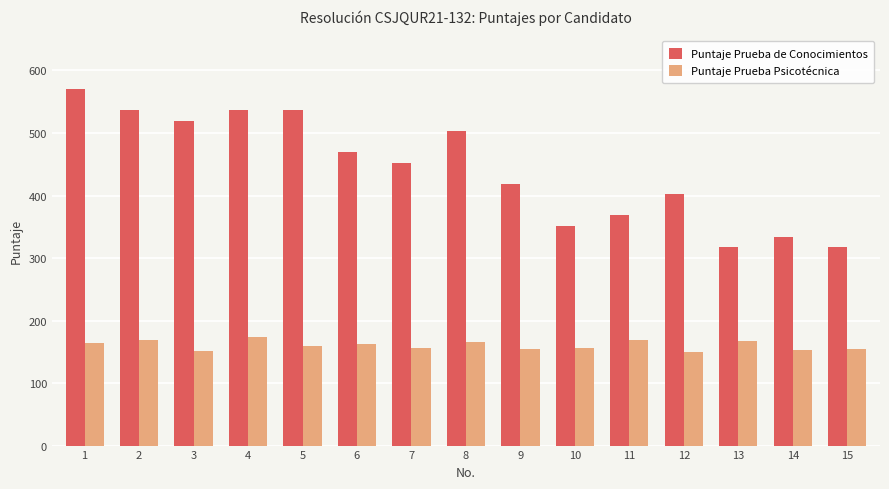

Where is Puntaje Prueba Psicotécnica nearest to the value 161?

5